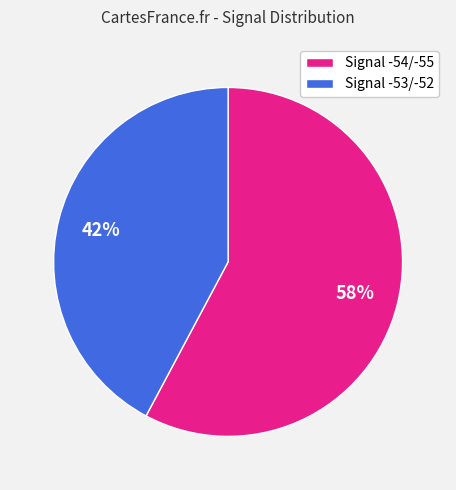

Count the number of slices in the pie.

2